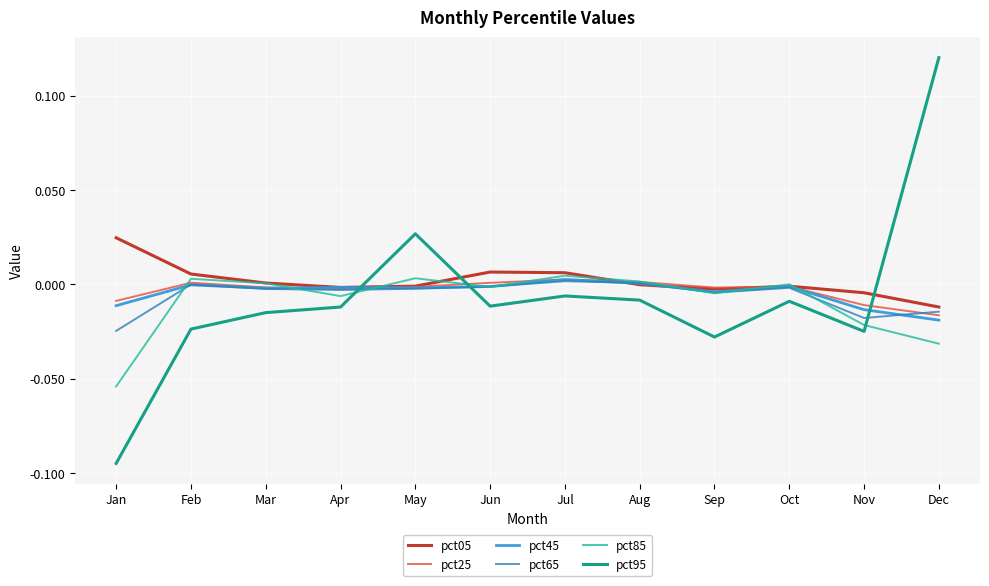

How many categories are shown in the chart?

12